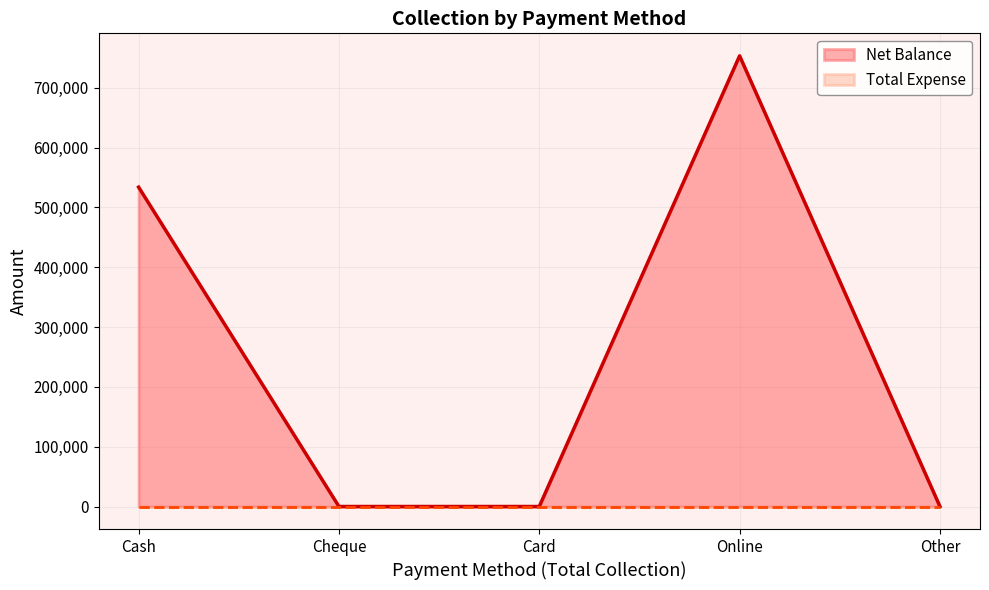

Reading left to right, transcribe all the data shown in this chart.

Net Balance: 533983	0	0	753445	0
Total Expense: 0	0	0	0	0